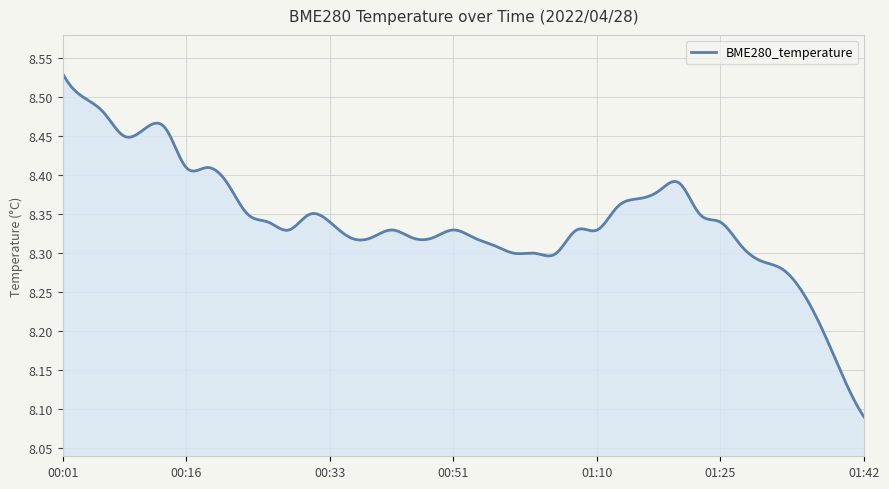

What is the difference between the maximum and minimum values?

0.4